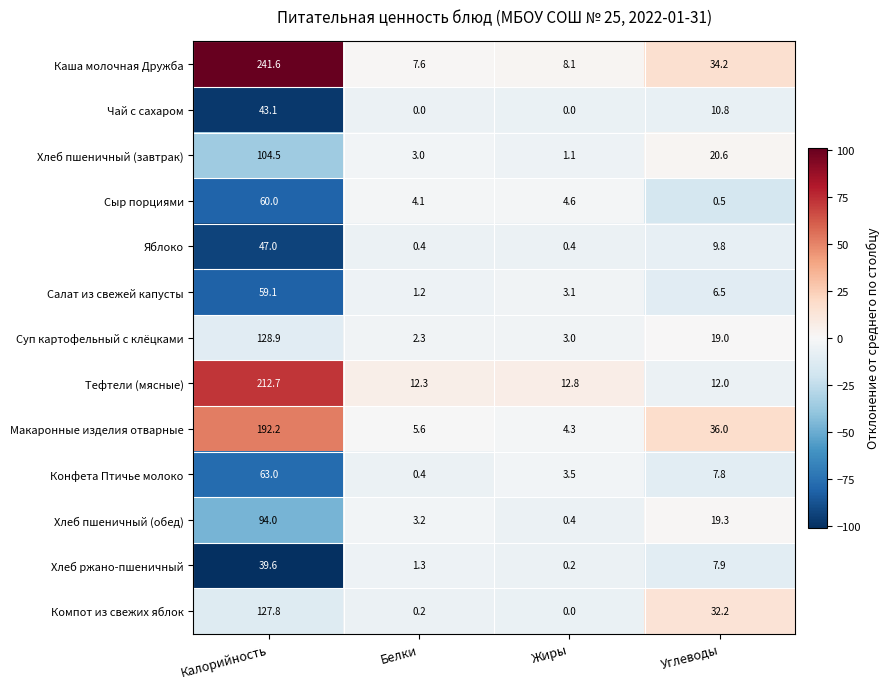

The value of Макаронные изделия отварные at Белки is 5.6. True or false?

True